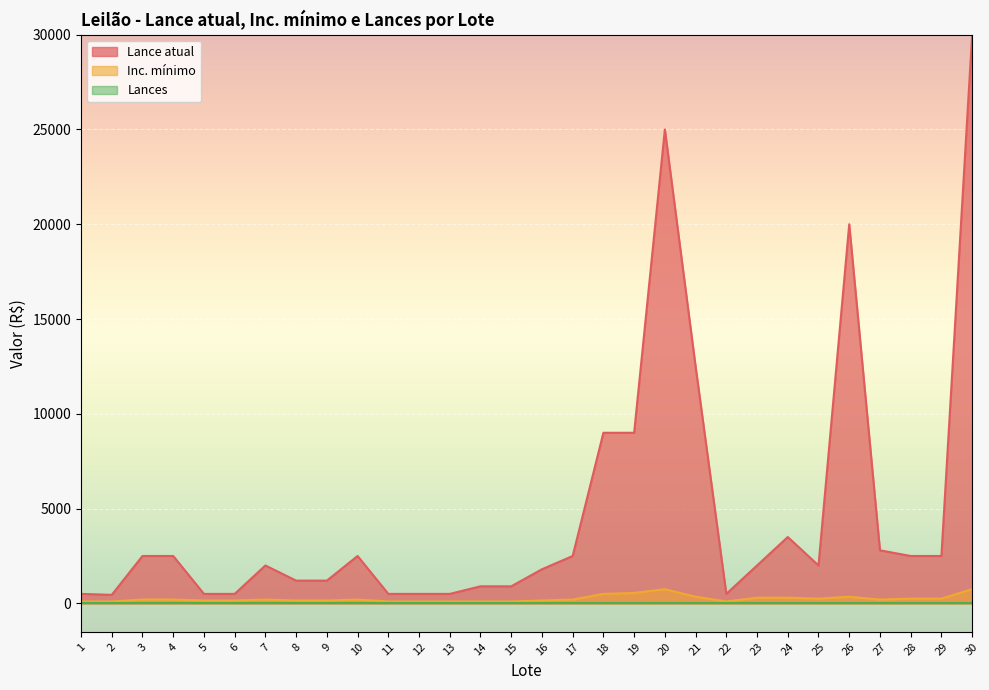

True or false: Lance atual and Inc. mínimo cross at least once.

False